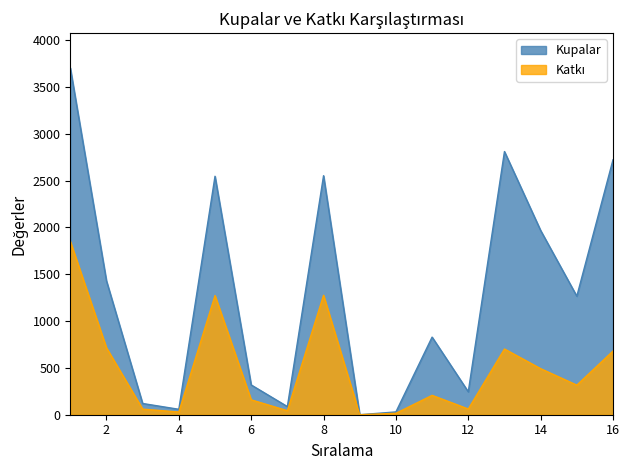

What is the value of the Katkı point at the 16th from the left?

680